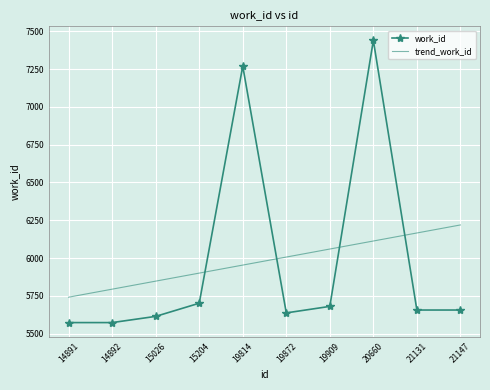

Rank the categories by trend_work_id value from highest to lowest.

21147, 21131, 20660, 19909, 19872, 19814, 15204, 15026, 14892, 14891